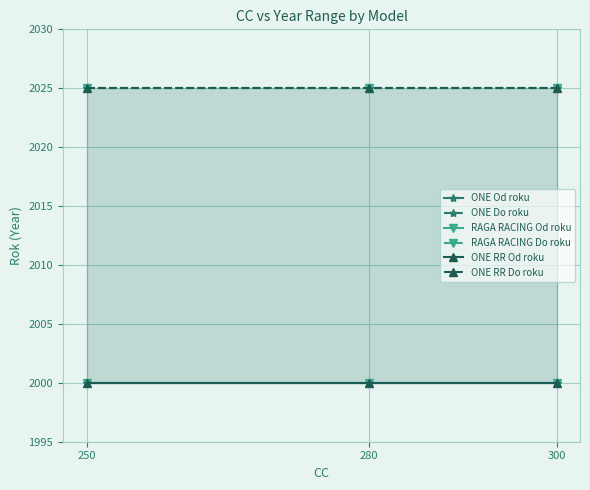

Rank the series at 250 from lowest to highest value.

ONE Od roku, RAGA RACING Od roku, ONE RR Od roku, ONE Do roku, RAGA RACING Do roku, ONE RR Do roku